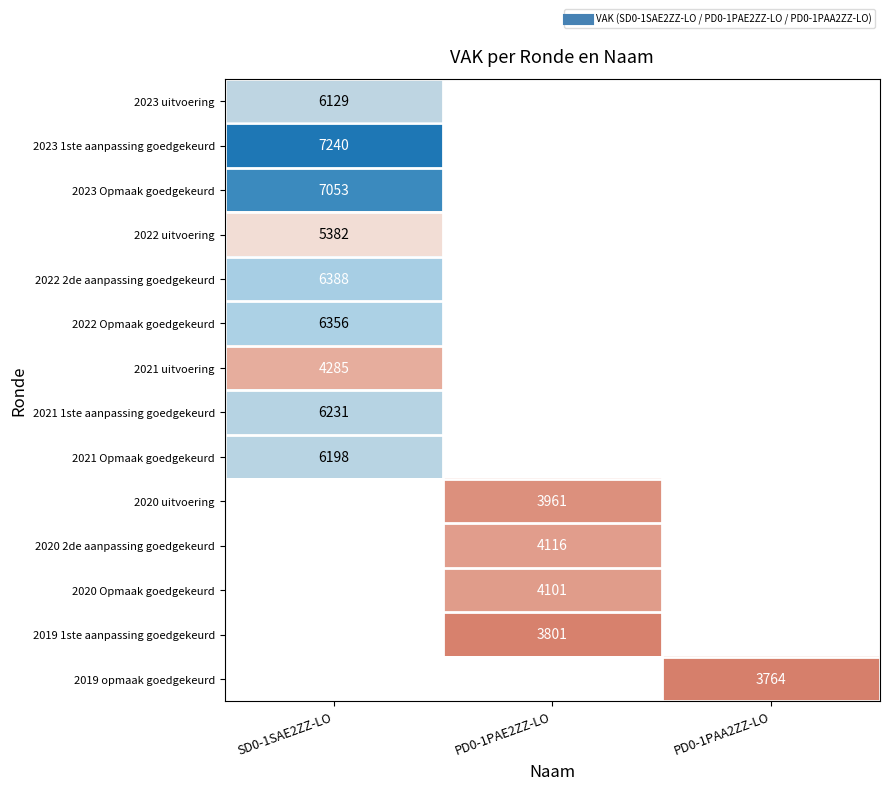

The value of 2020 2de aanpassing goedgekeurd at PD0-1PAE2ZZ-LO is 6162.7. True or false?

False